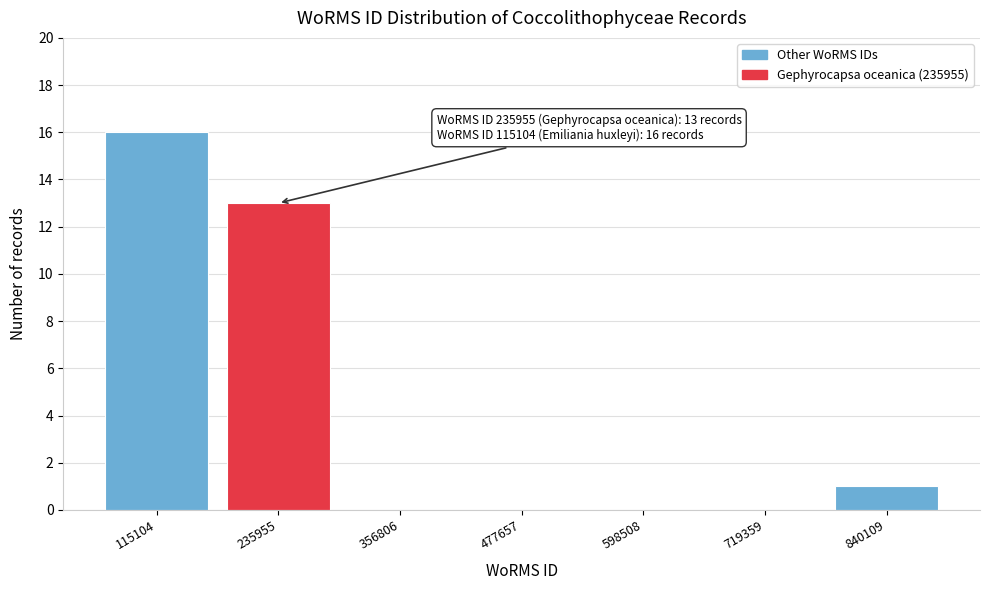

Reading right to left, list all the values displayed in this chart.

840109=1	719359=0	598508=0	477657=0	356806=0	235955=13	115104=16